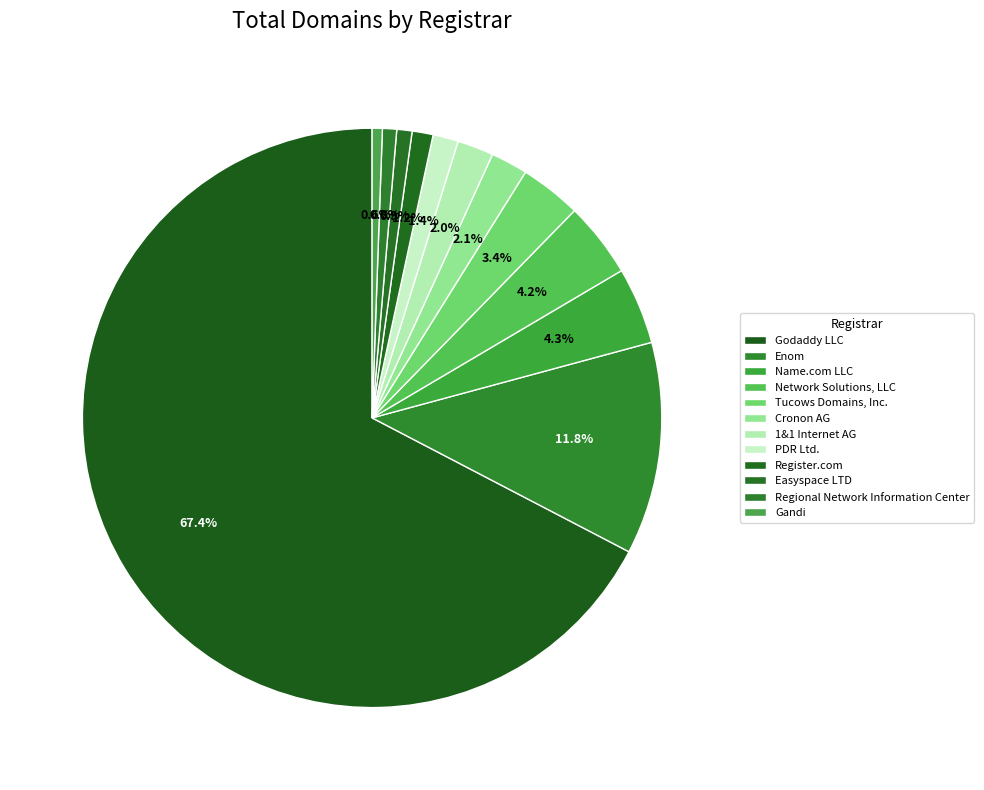

Count the number of slices in the pie.

12